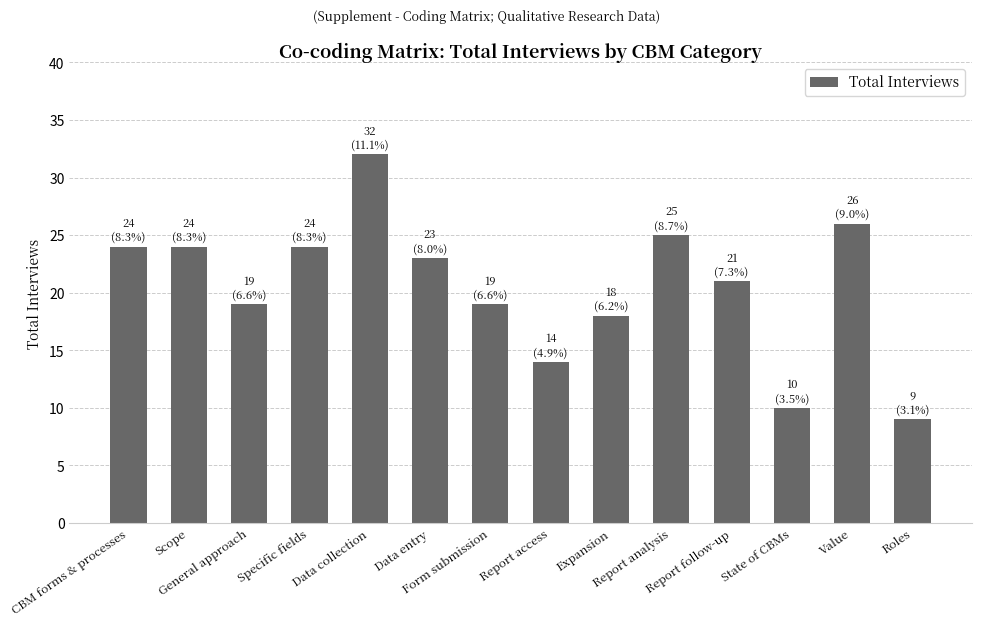

The chart shows a value of 32 at Data collection. True or false?

True